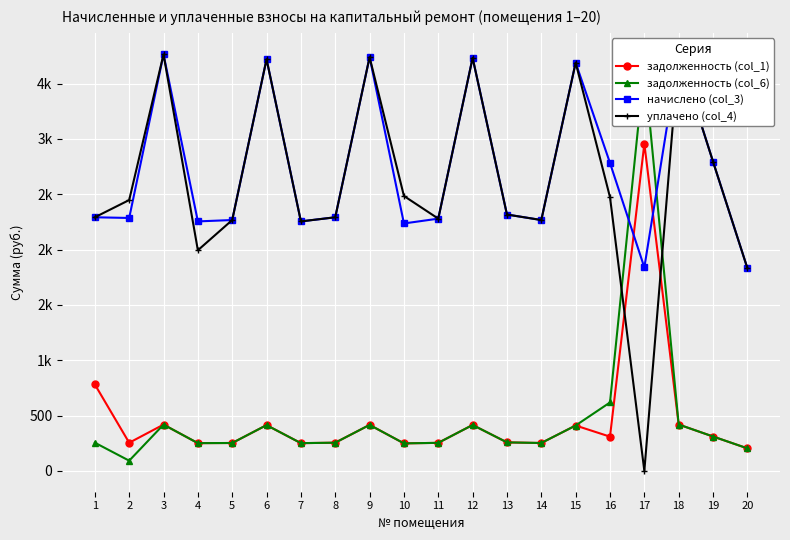

Count the number of data series in this chart.

4